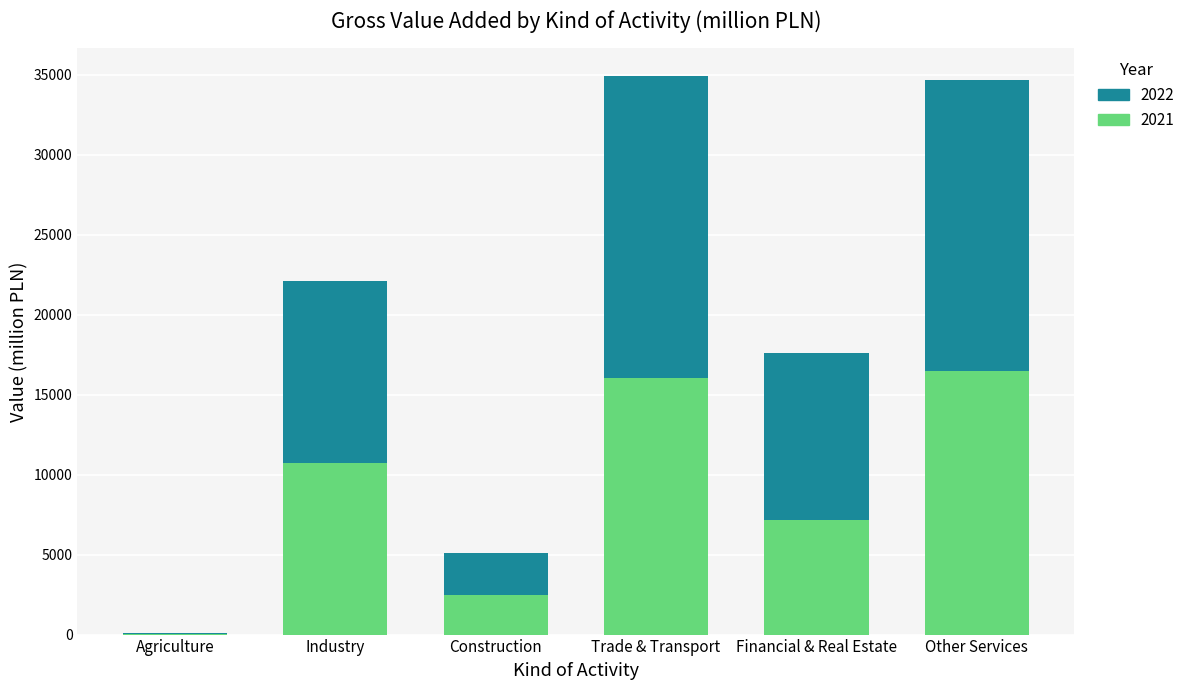

At which label is 2021 closest to 8277?

Financial & Real Estate